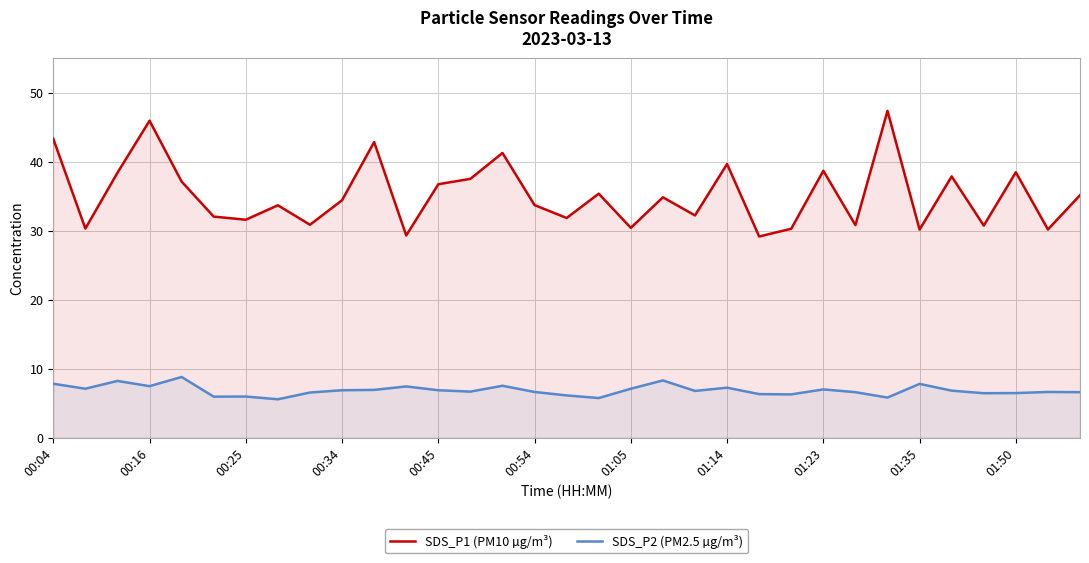

Reading right to left, extract all data points from this chart.

SDS_P1 (PM10 µg/m³): 35.1	30.2	38.5	30.7	37.9	30.1	47.4	30.8	38.7	30.3	29.1	39.6	32.2	34.8	30.4	35.4	31.8	33.7	41.2	37.5	36.7	29.3	42.8	34.4	30.9	33.7	31.6	32.0	37.1	45.9	38.4	30.3	43.3
SDS_P2 (PM2.5 µg/m³): 6.6	6.6	6.5	6.5	6.8	7.8	5.8	6.6	7.0	6.3	6.3	7.2	6.8	8.3	7.1	5.8	6.1	6.6	7.5	6.7	6.9	7.4	6.9	6.9	6.5	5.6	6.0	6.0	8.8	7.5	8.2	7.1	7.8